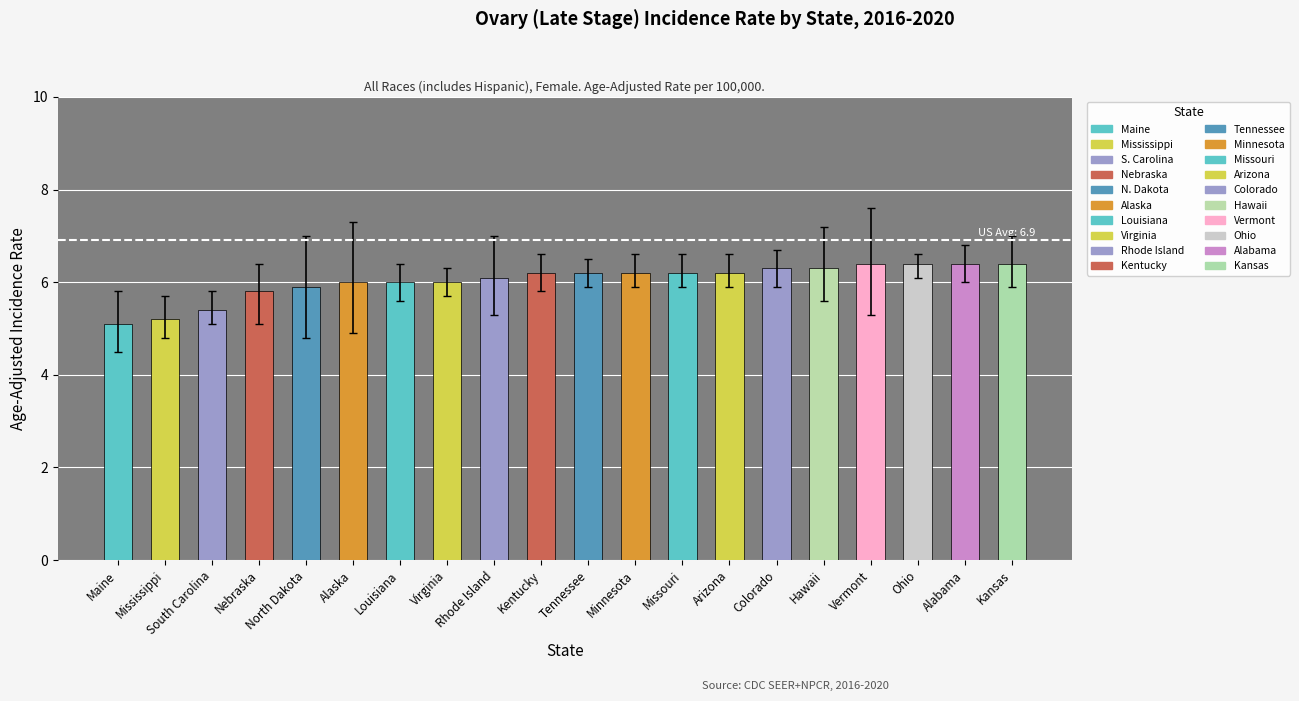

What is the label of the 8th bar from the right?

Missouri